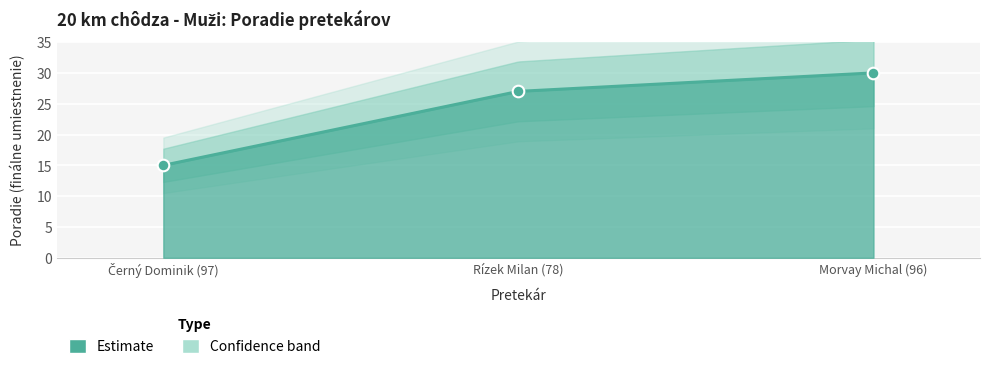

Between Rízek Milan (78) and Černý Dominik (97), which is larger?

Rízek Milan (78)